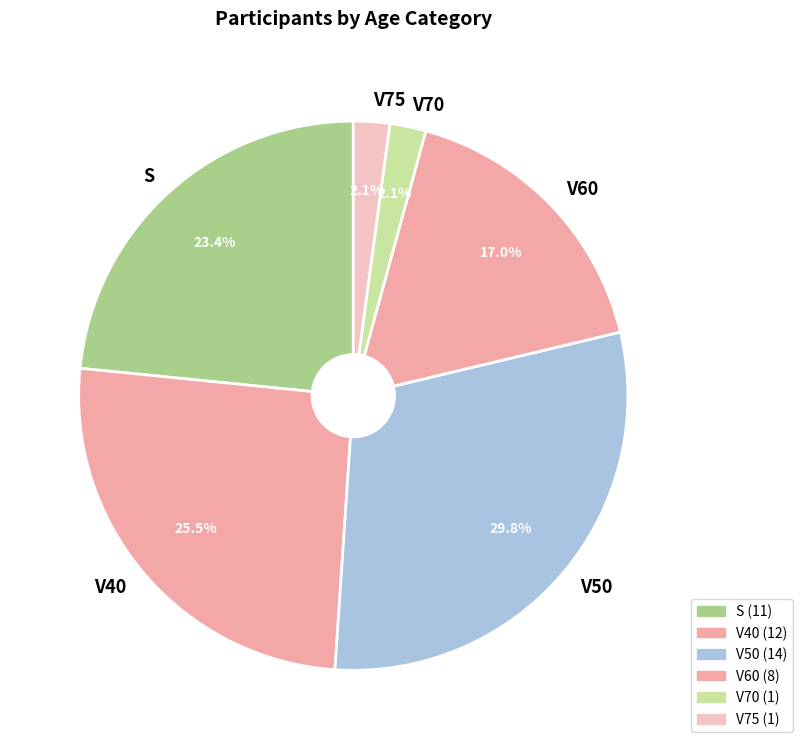

Is there any slice that represents more than half of the pie?

No